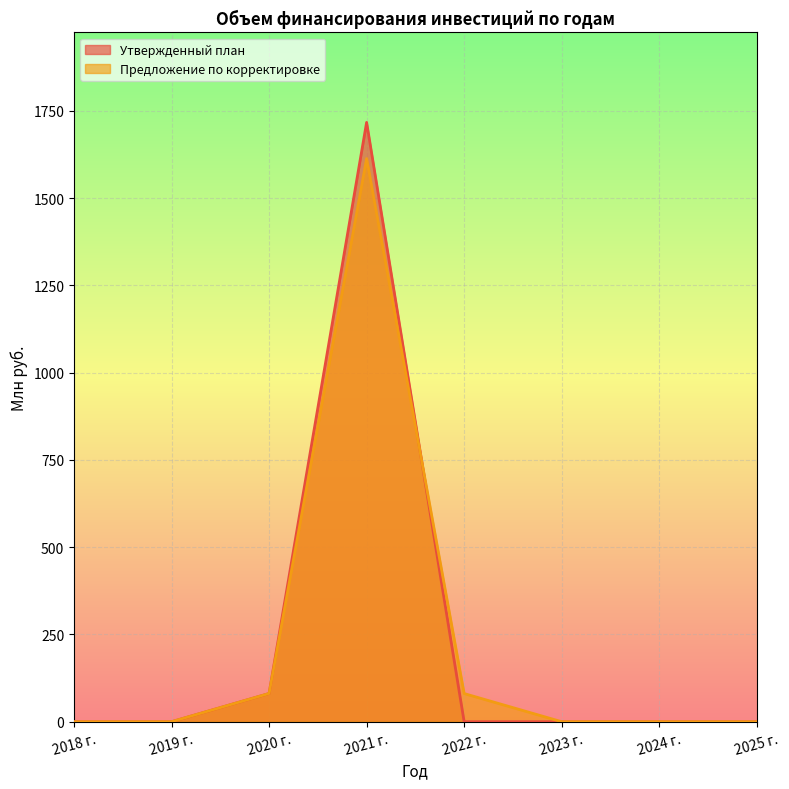

What are all the series names shown in the legend?

Утвержденный план, Предложение по корректировке